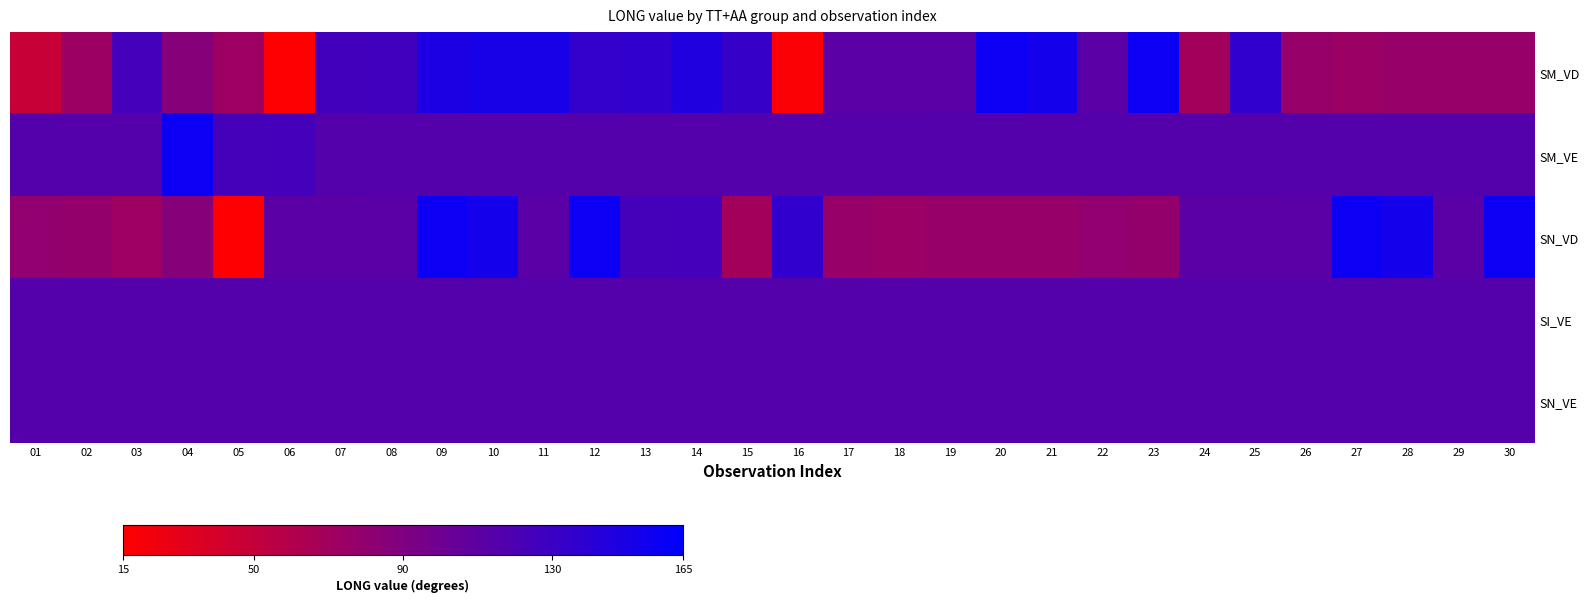

Rank the series at 25 from lowest to highest value.

SN_VD, SM_VE, SI_VE, SN_VE, SM_VD